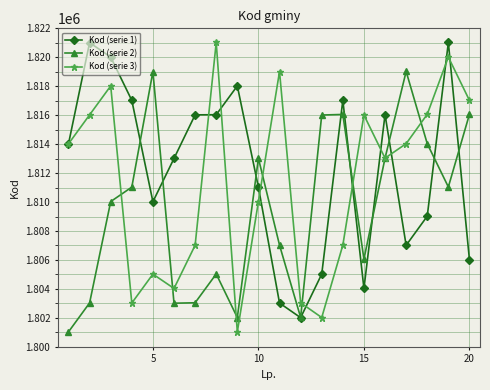

Which series has the largest total across all categories?

Kod (serie 1)